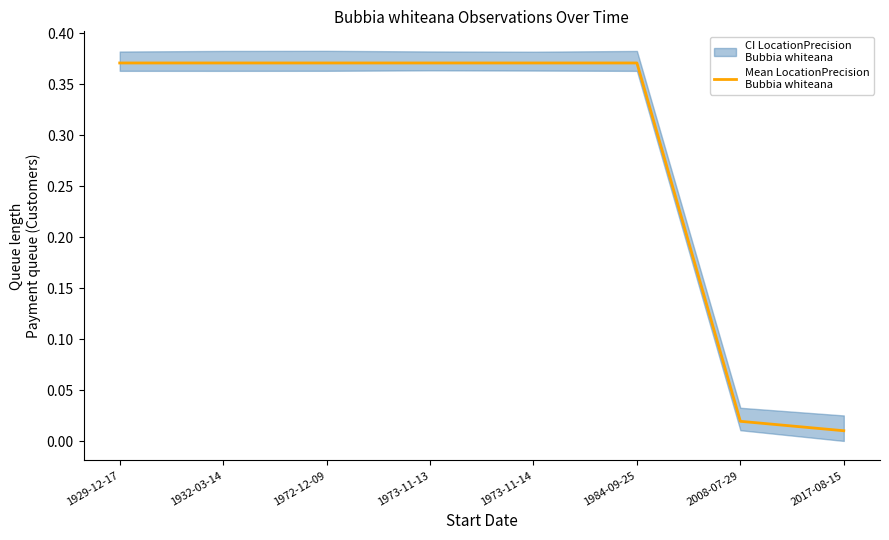

The value at 1973-11-13 is 0.6. True or false?

False